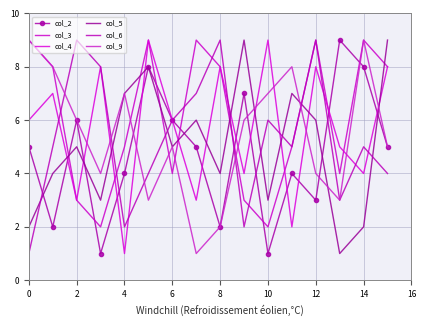

Count the col_4 values in the range 4 to 8.

10